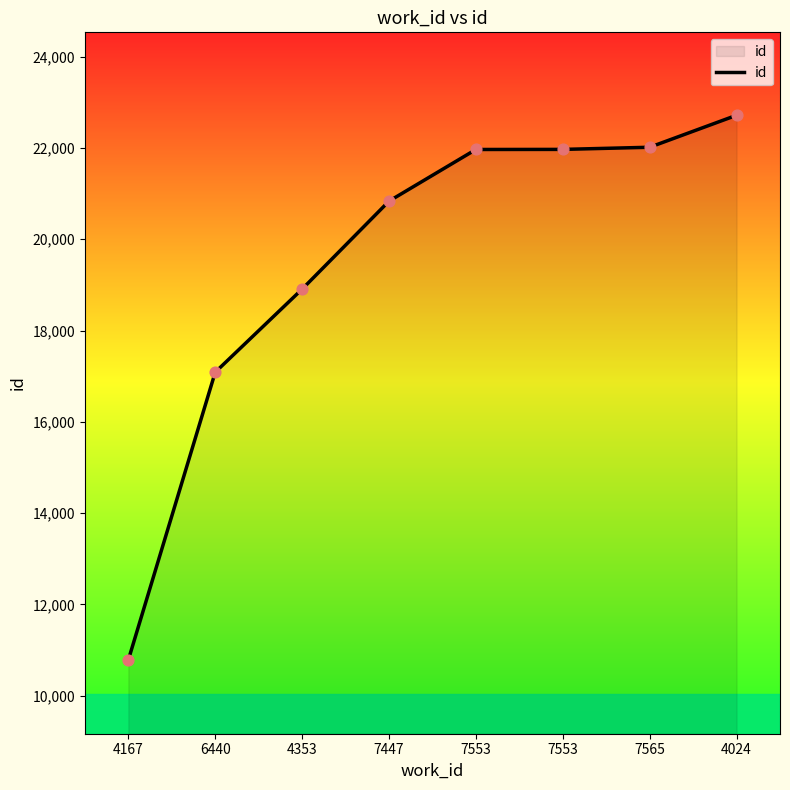

Approximately how many times larger is the value at 7447 compared to 4167?

1.9